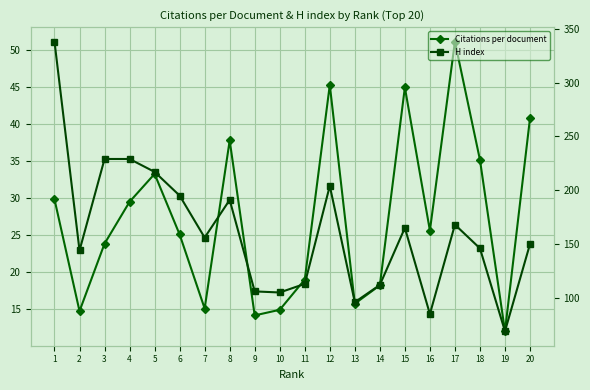

What is the value of the Citations per document point at the 9th from the left?

14.2